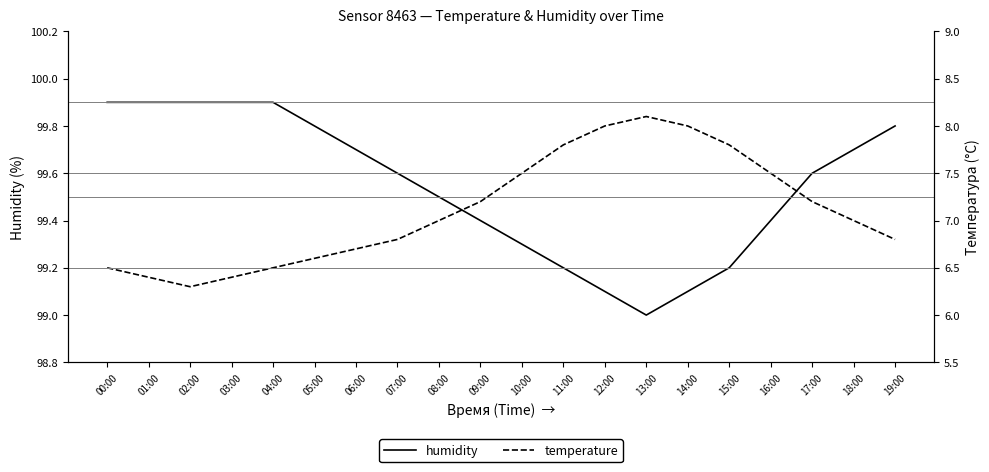

How many temperature values are between 6 and 7?

11